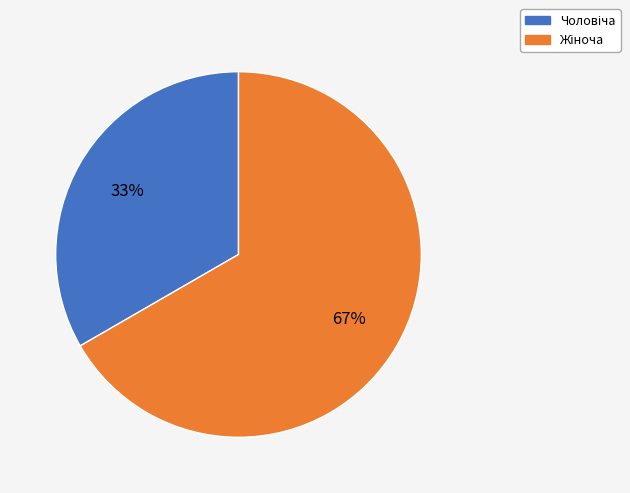

Is there any slice that represents more than half of the pie?

Yes